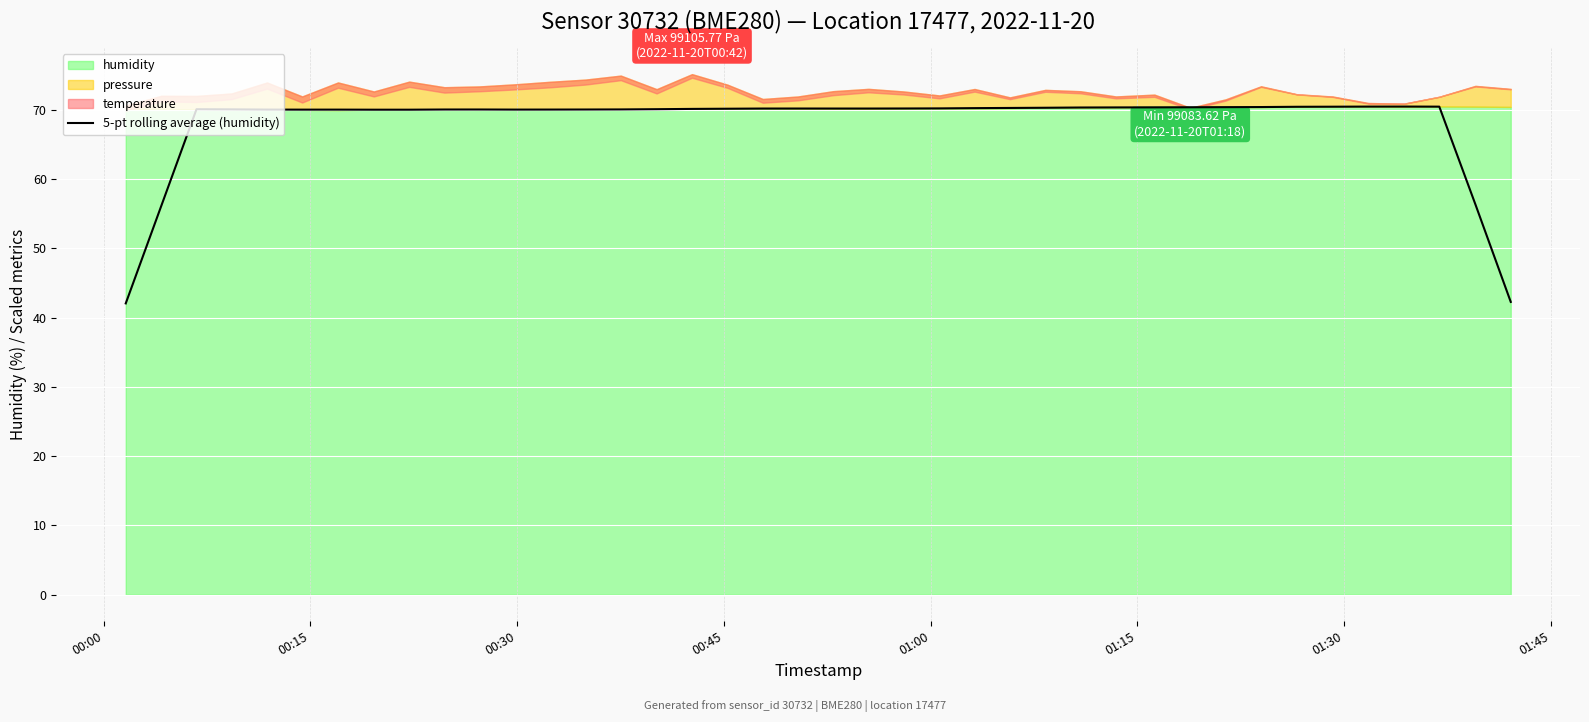

How many points are higher than both their immediate neighbors (excluding endpoints)?

5